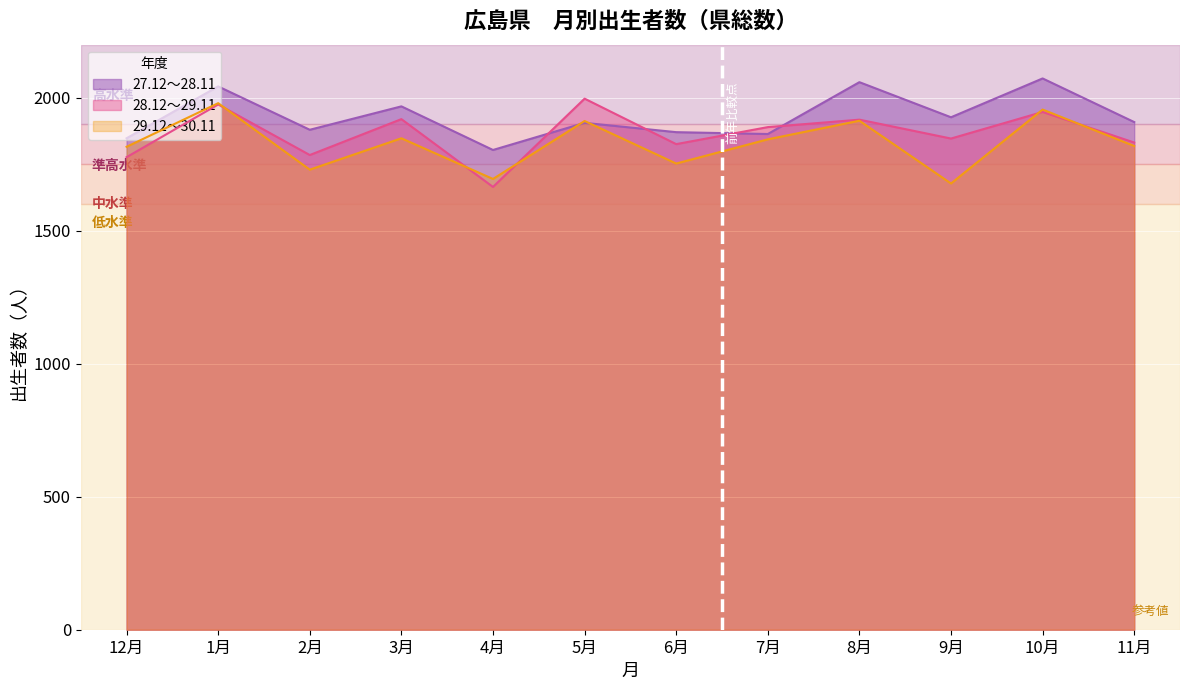

True or false: 29.12～30.11 has a value of 1819 at 11月.

True